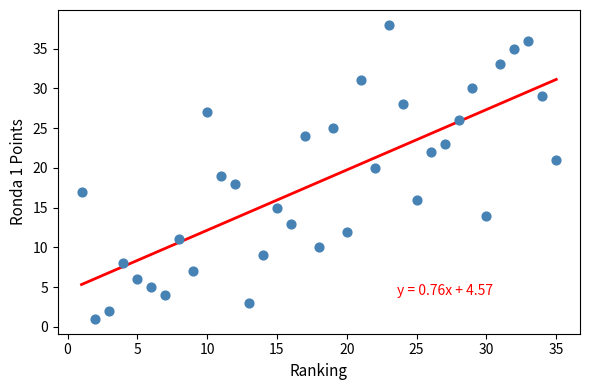

What is the range of X values (max minus min)?

34